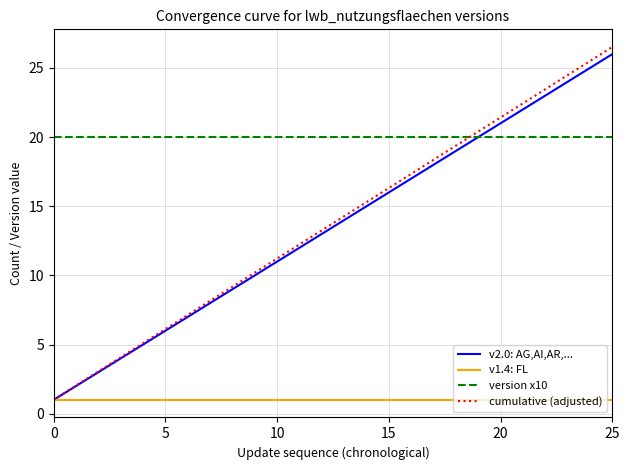

True or false: version x10 and v1.4: FL cross at least once.

False